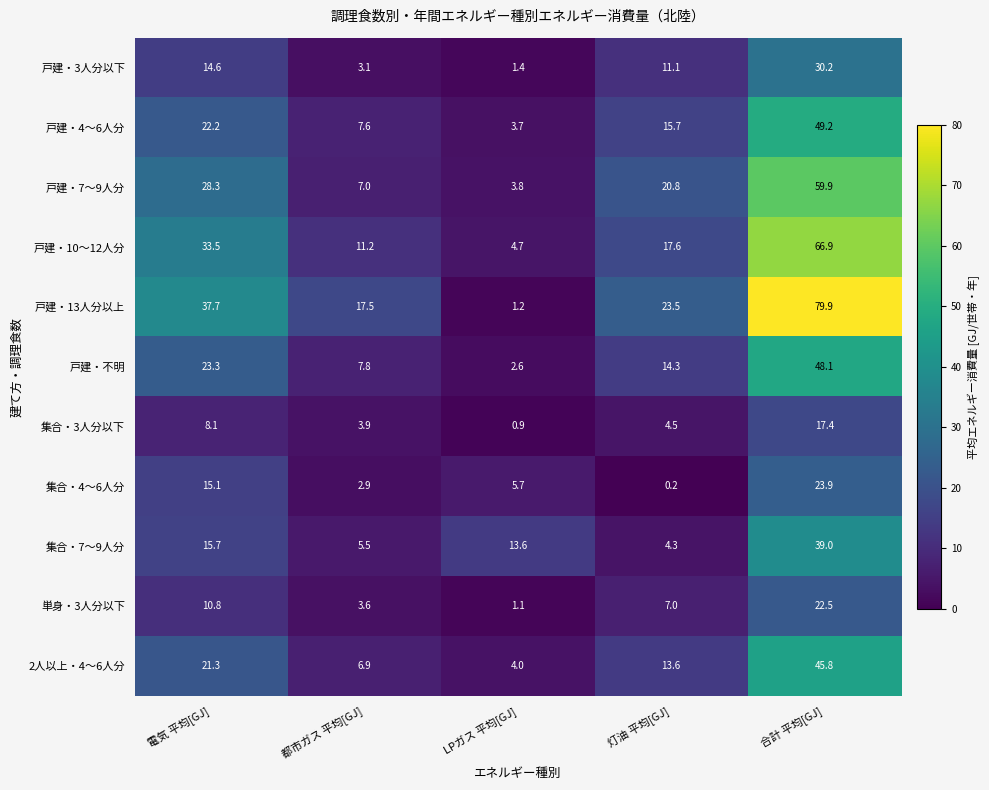

How many categories are shown in the chart?

5